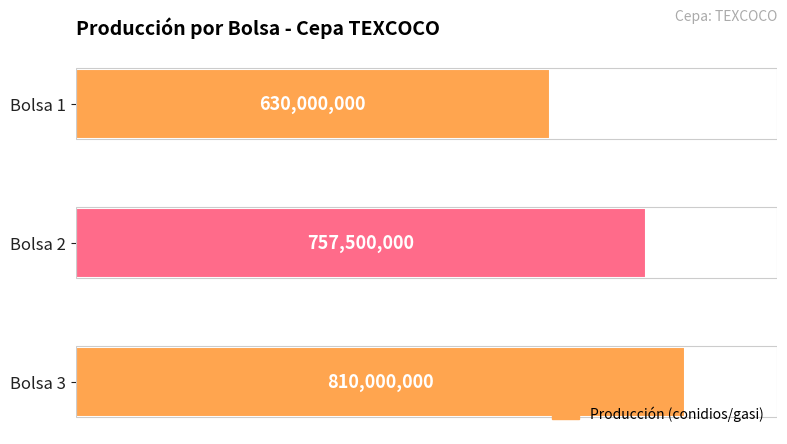

How many series are shown in this chart?

1